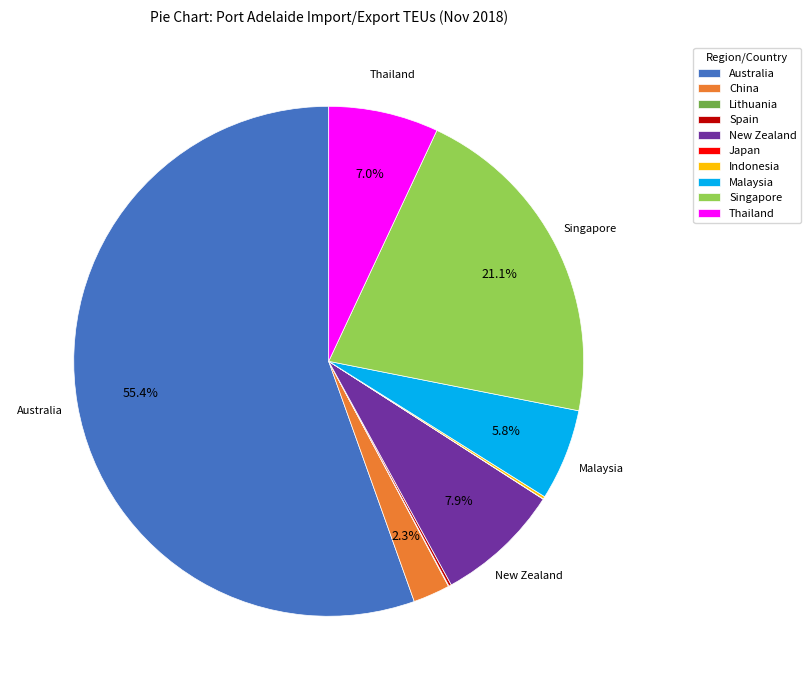

Combined, what portion of the pie is China and Thailand?

9.3%